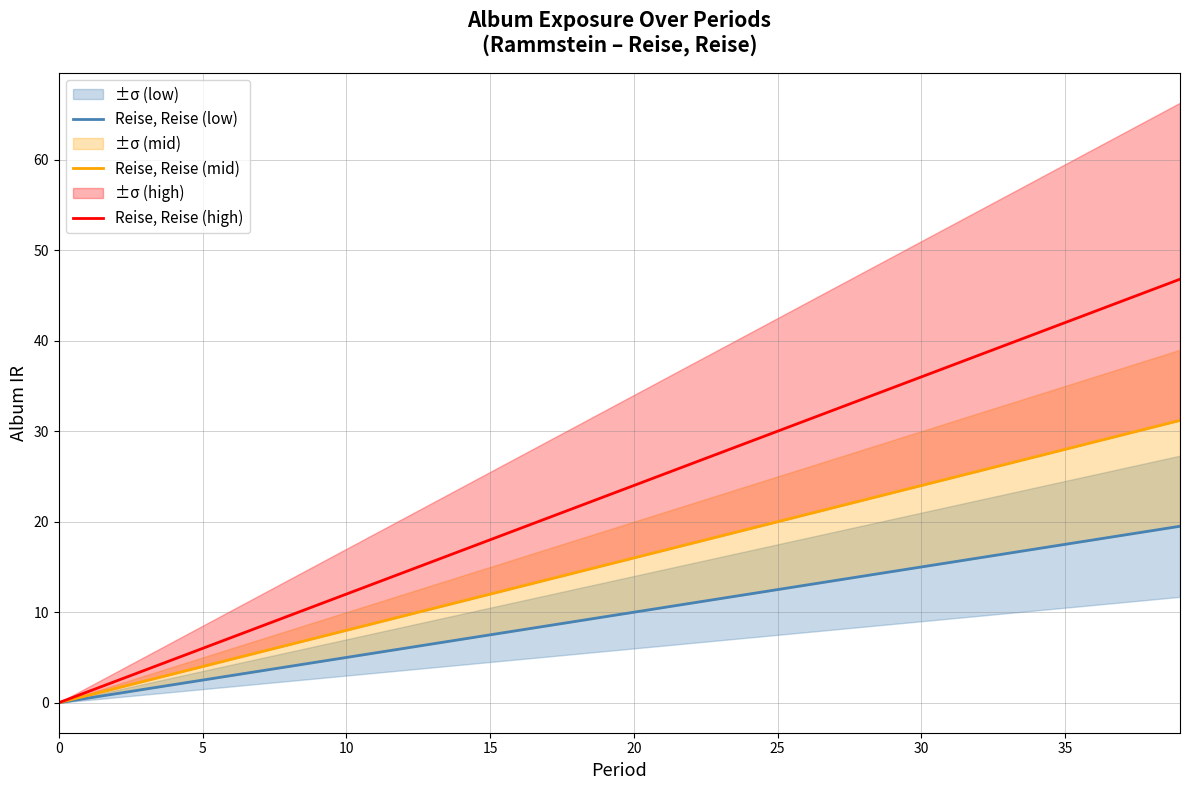

Which category has the highest value in the Reise, Reise (high) series?

39